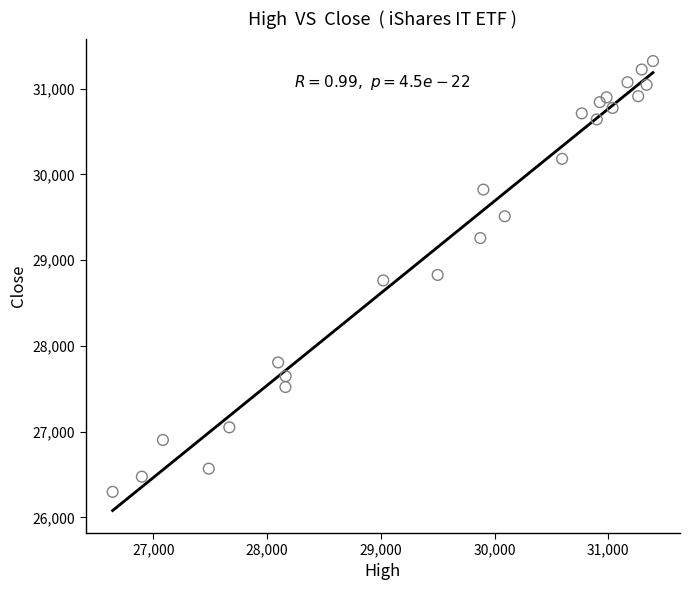

What is the range of Y values (max minus min)?

5023